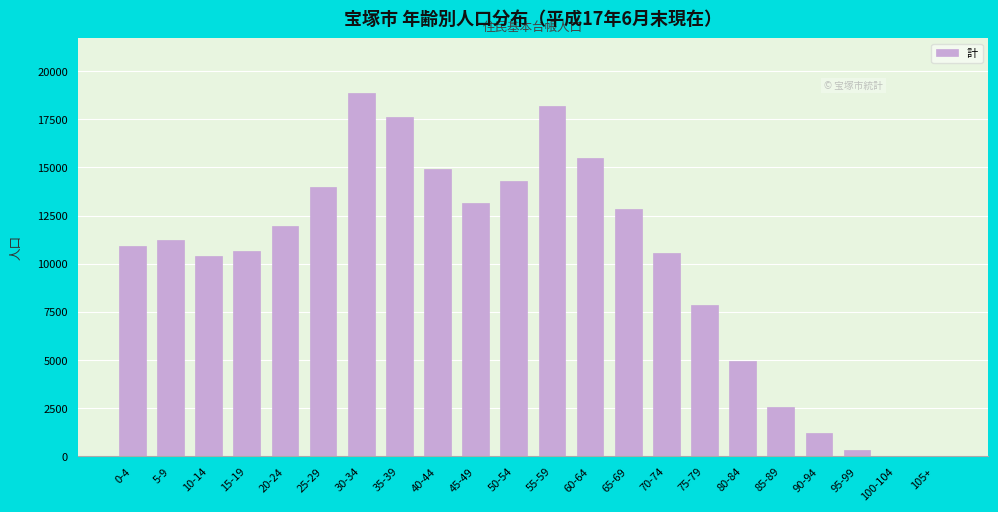

Is it true that the value at 25-29 is 3061?

False